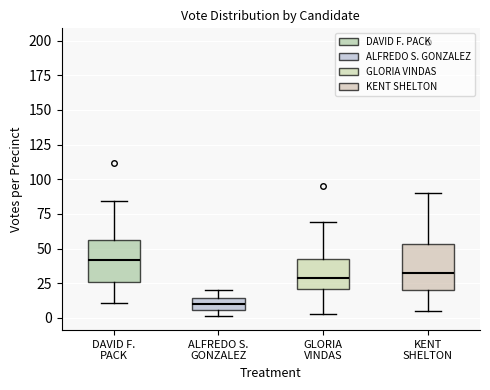

Reading left to right, read every box against the y-axis: the position of its median line, the range the box covers, and the ends of its whiskers. The values are not printed on the chart, so give them approximately, as read against the axis.

DAVID F. PACK: median 40, box 25 to 55, whiskers 10 to 85
ALFREDO S. GONZALEZ: median 10, box 5 to 15, whiskers 0 to 20
GLORIA VINDAS: median 30, box 20 to 45, whiskers 5 to 70
KENT SHELTON: median 30, box 20 to 55, whiskers 5 to 90